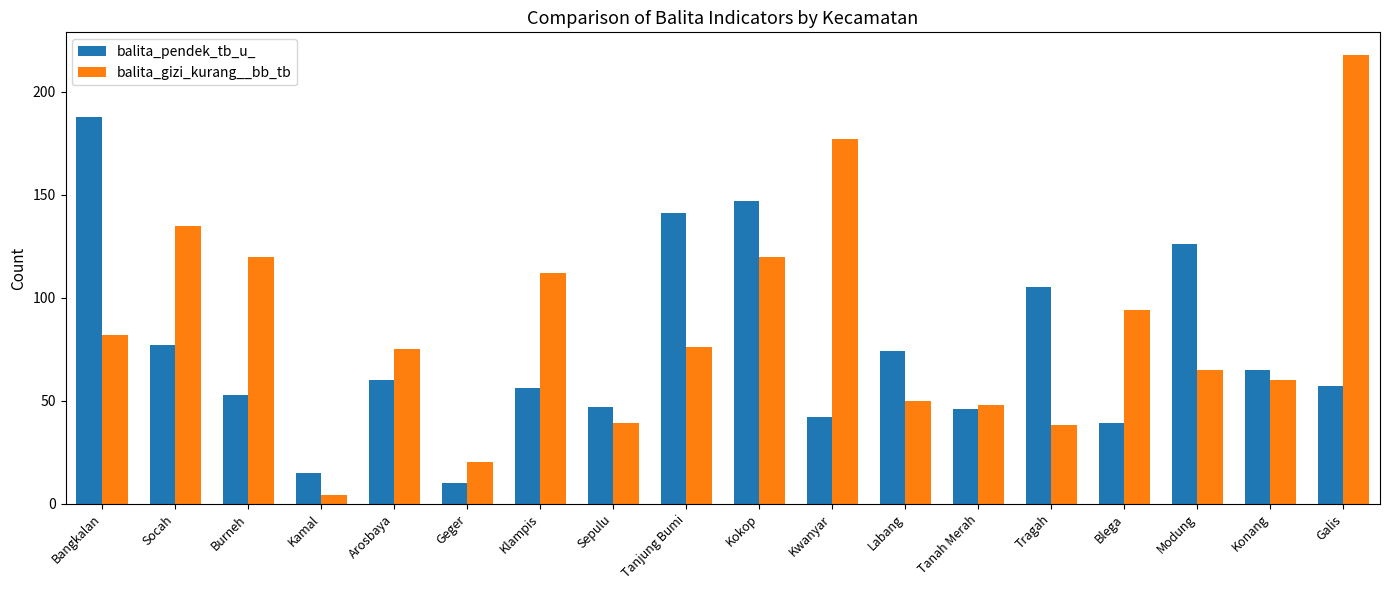

What is the label of the 12th bar from the left?

Labang